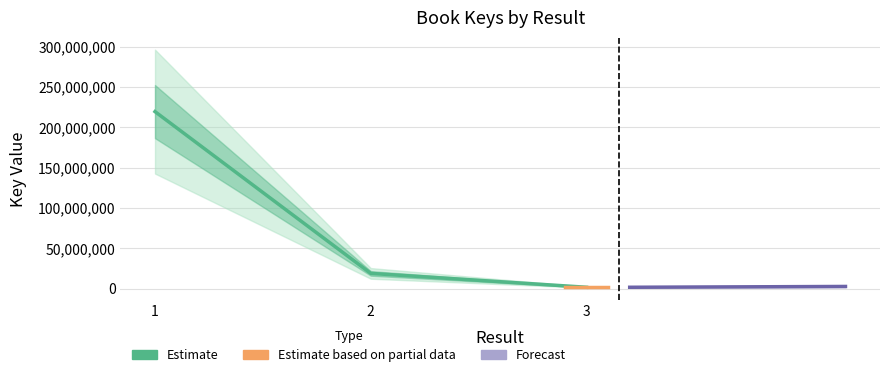

Reading left to right, what are all the values shown in this chart?

219478898	18875499	1681487